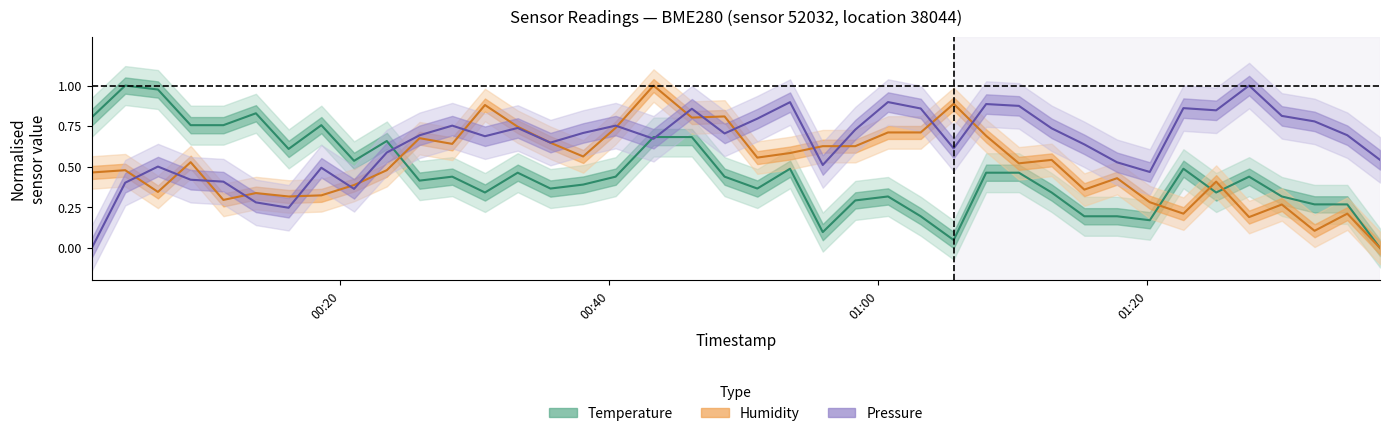

At how many categories does at least one series exceed 0?

40